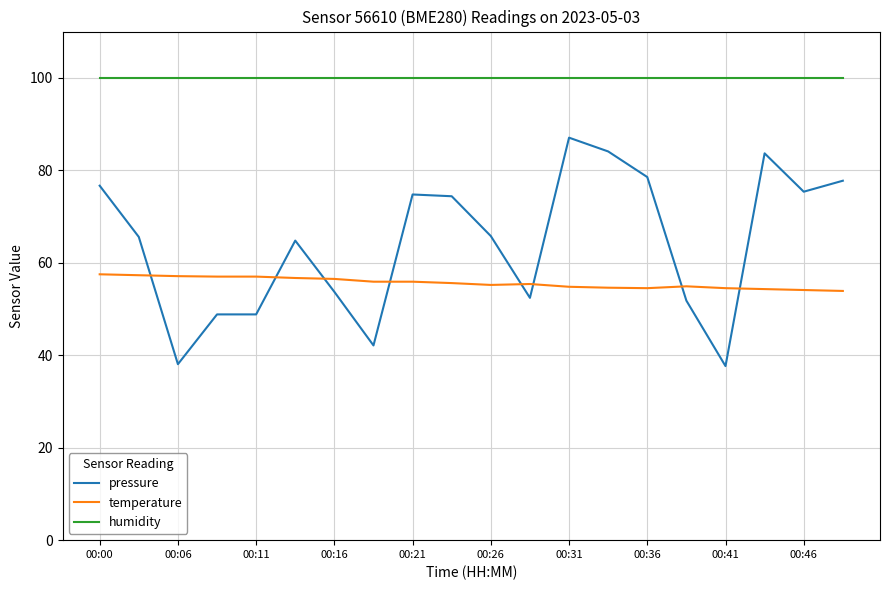

What is the minimum value for pressure?

37.6